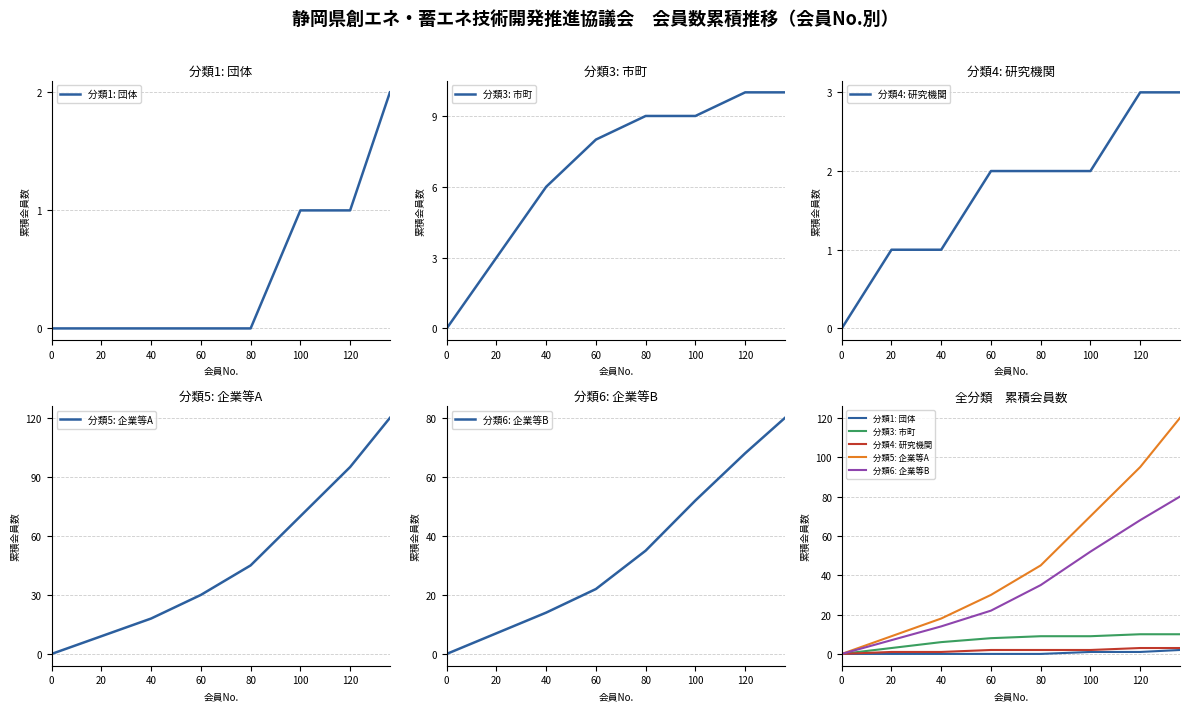

At how many categories does at least one series exceed 35?

4